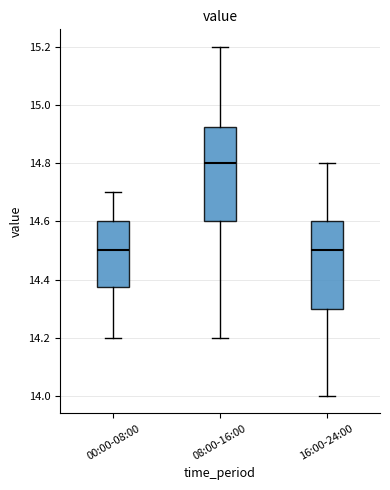

Reading left to right, read every box against the y-axis: the position of its median line, the range the box covers, and the ends of its whiskers. The values are not printed on the chart, so give them approximately, as read against the axis.

00:00-08:00: median 14.50, box 14.38 to 14.60, whiskers 14.20 to 14.70
08:00-16:00: median 14.80, box 14.60 to 14.92, whiskers 14.20 to 15.20
16:00-24:00: median 14.50, box 14.30 to 14.60, whiskers 14.00 to 14.80